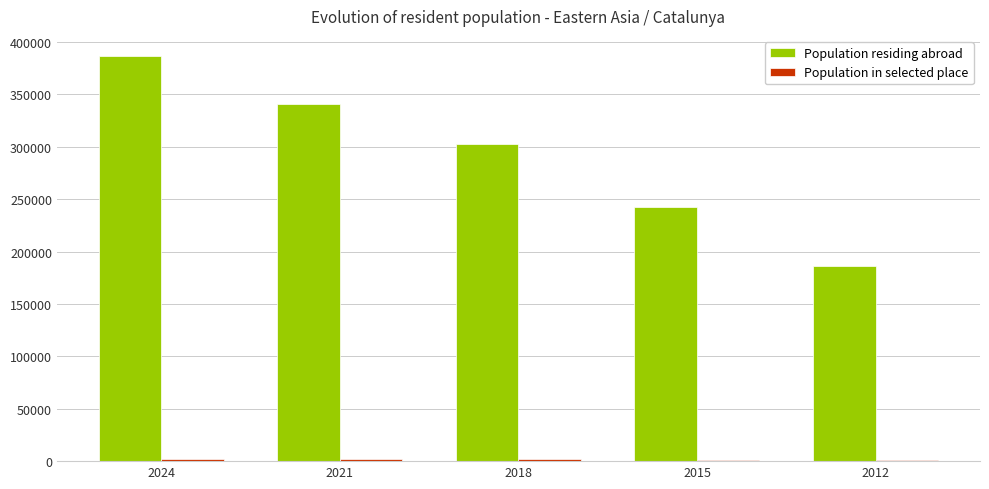

What is the sum of all Population residing abroad values?

1457443